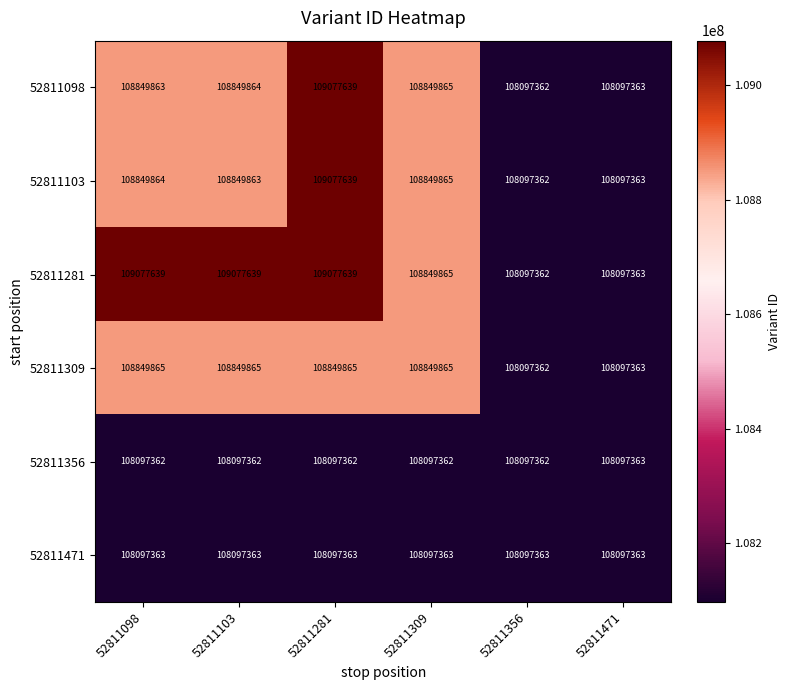

What is the total value across all series at 52811356?

648584173